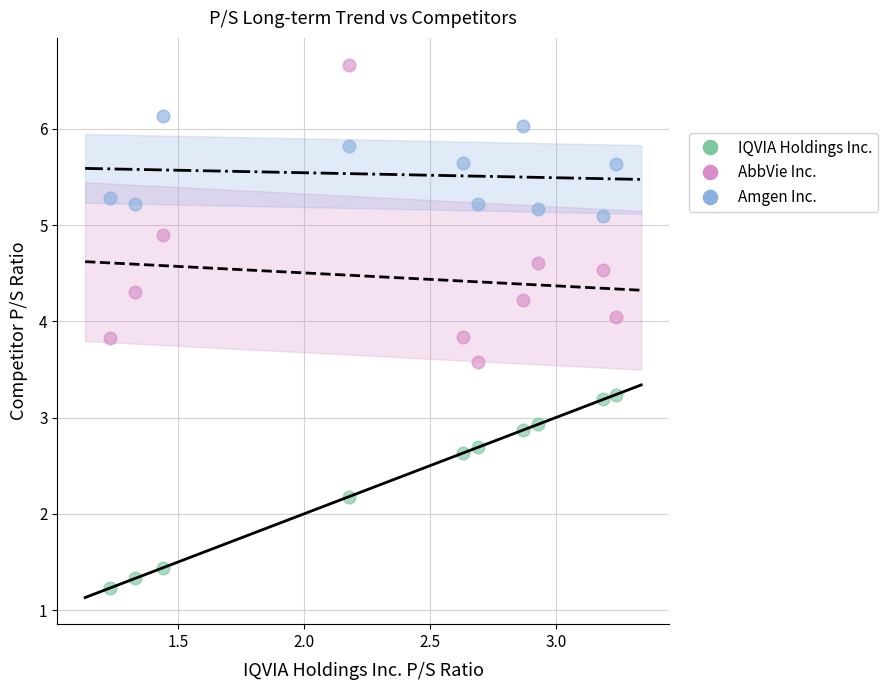

Which series contains the highest Y value?

AbbVie Inc.